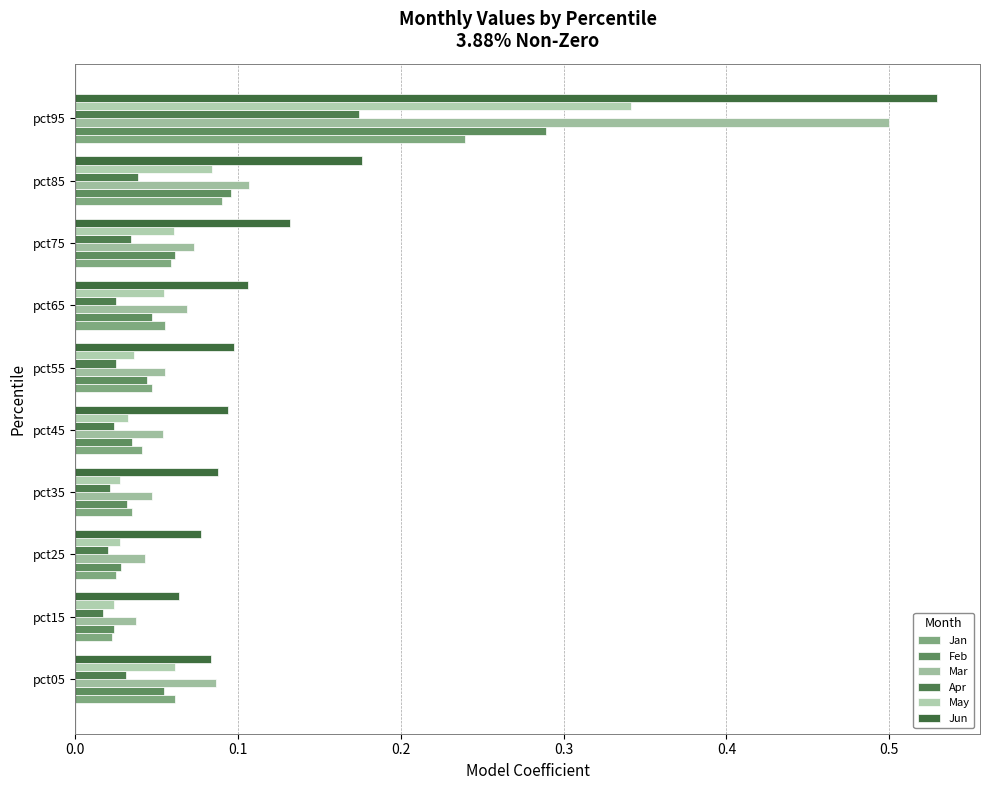

Count the number of data series in this chart.

6